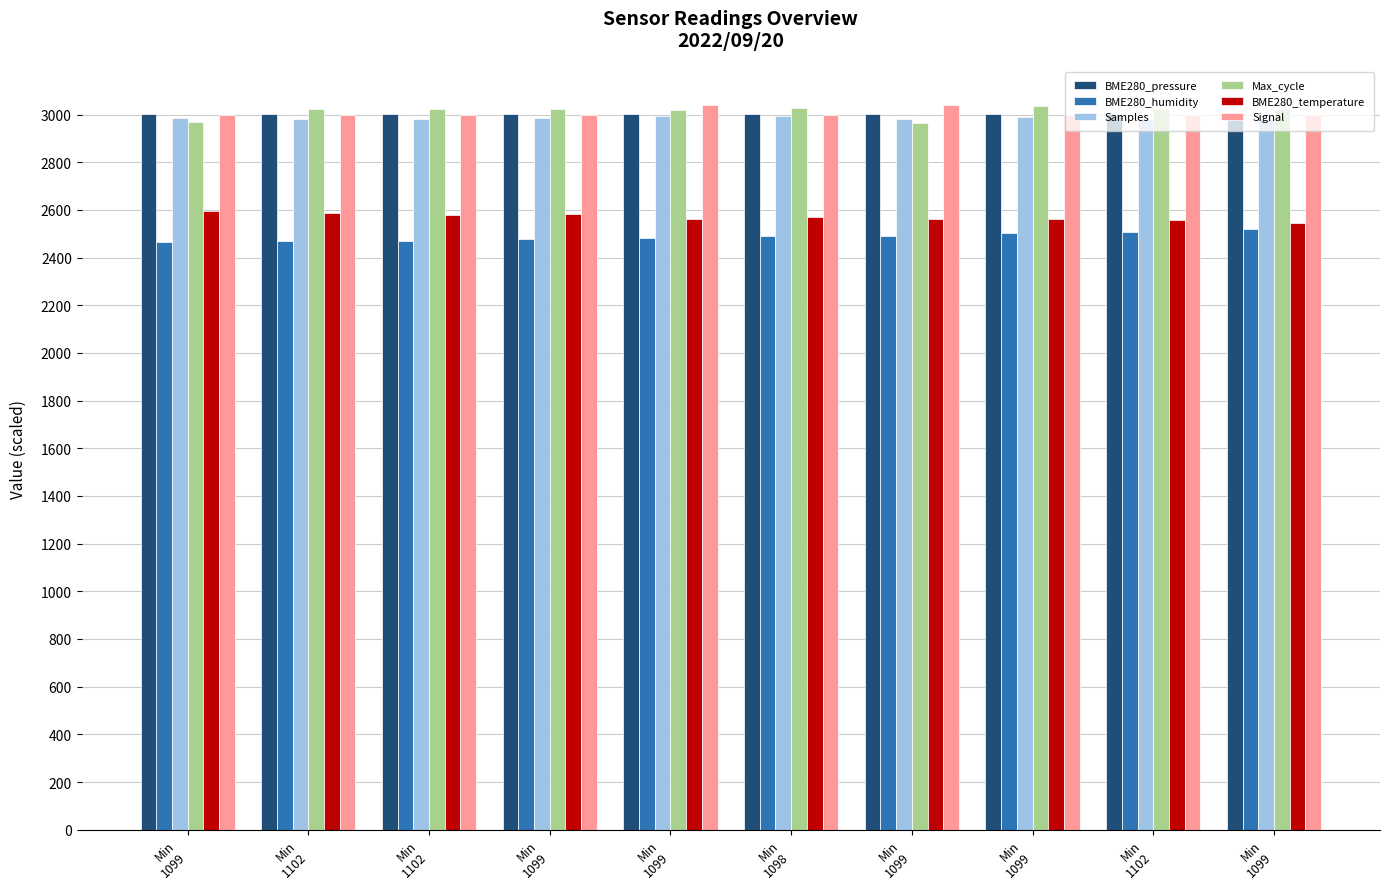

Does the chart contain any negative values?

No